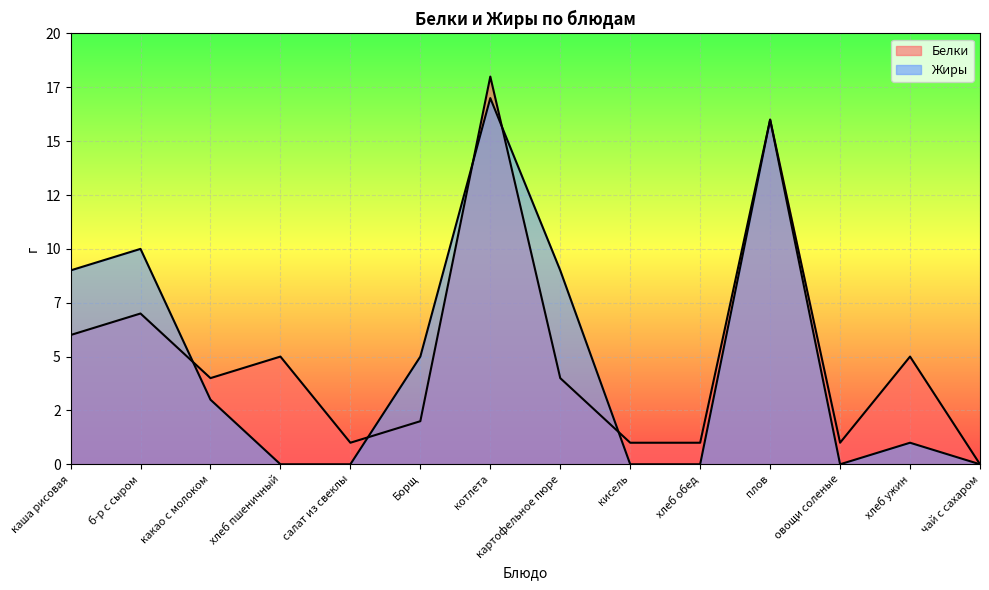

At which category is the sum across all series the highest?

котлета